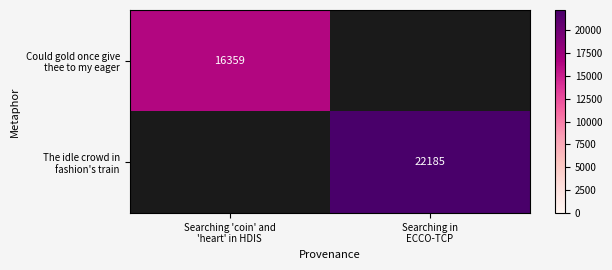

Where is Could gold once give thee to my eager nearest to the value 16359?

Searching 'coin' and 'heart' in HDIS